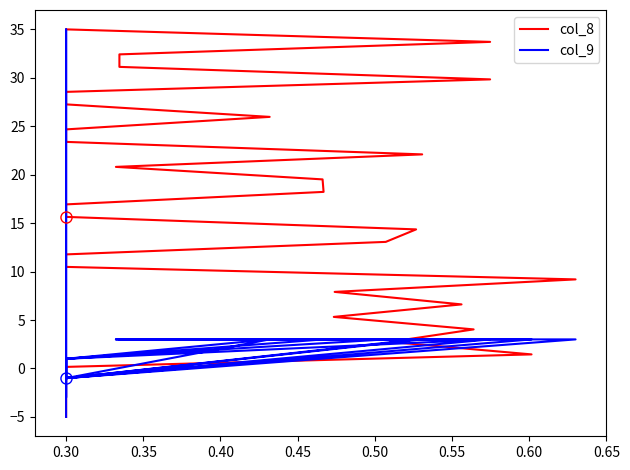

At which label does col_9 first exceed 3?

0.30